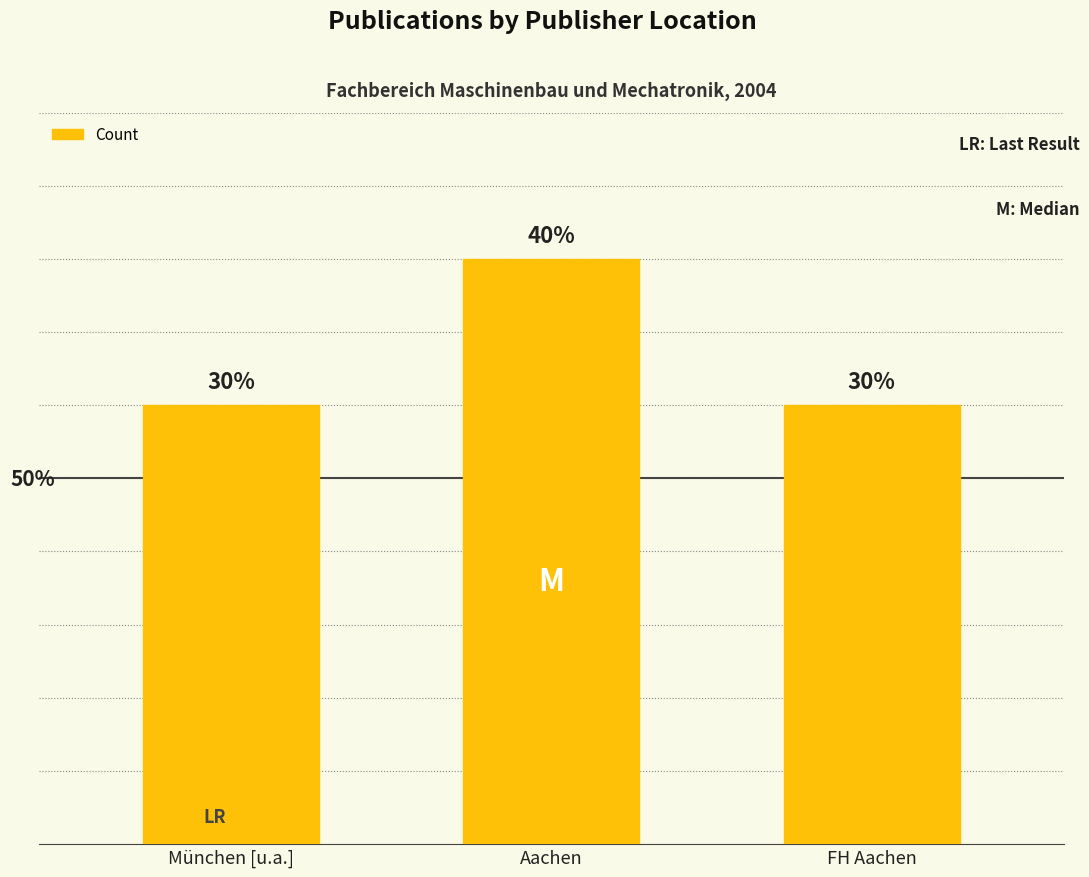

Are the bars horizontal?

No